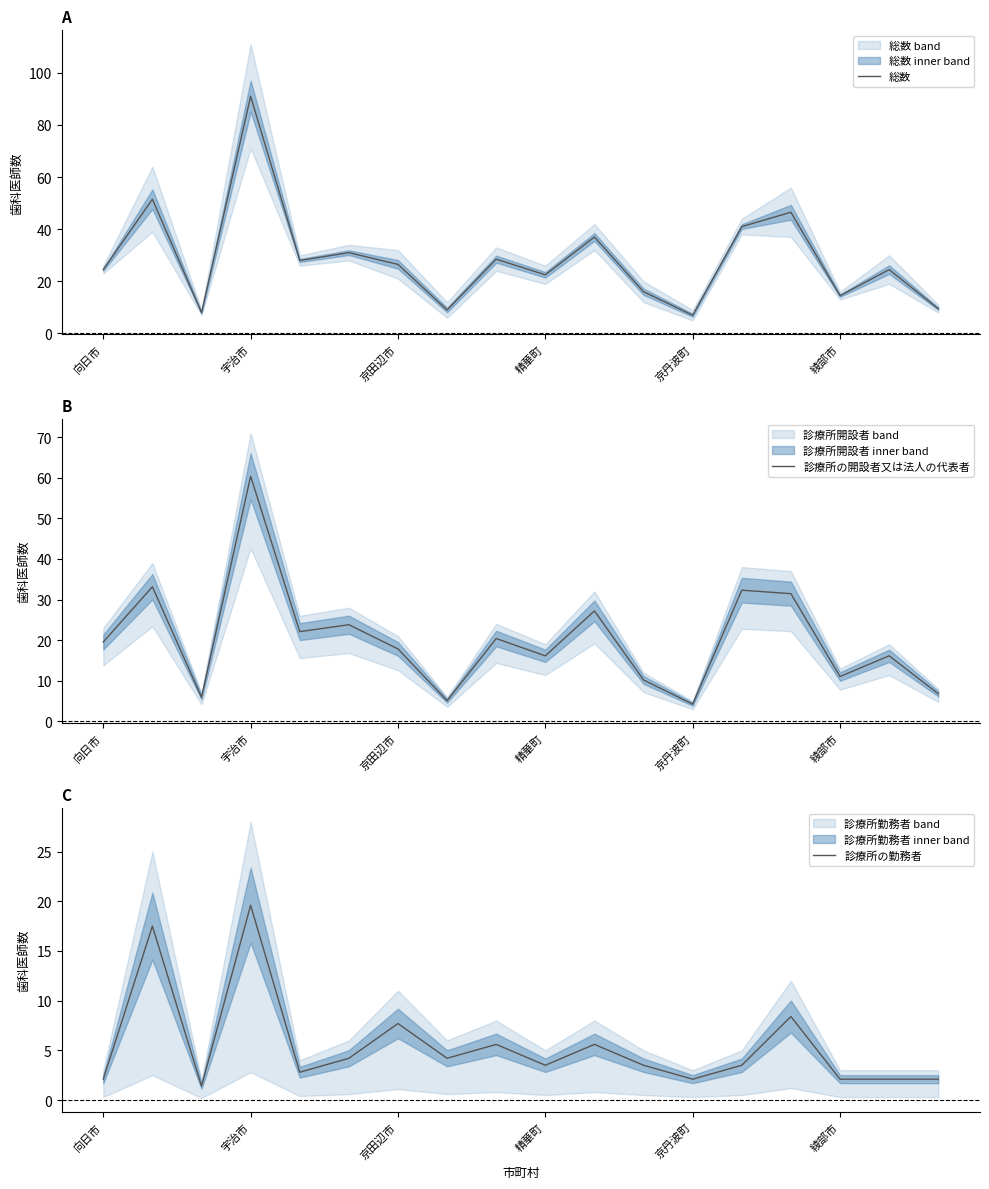

What is the difference between the maximum and second lowest values in the 診療所の開設者又は法人の代表者 series?

55.2